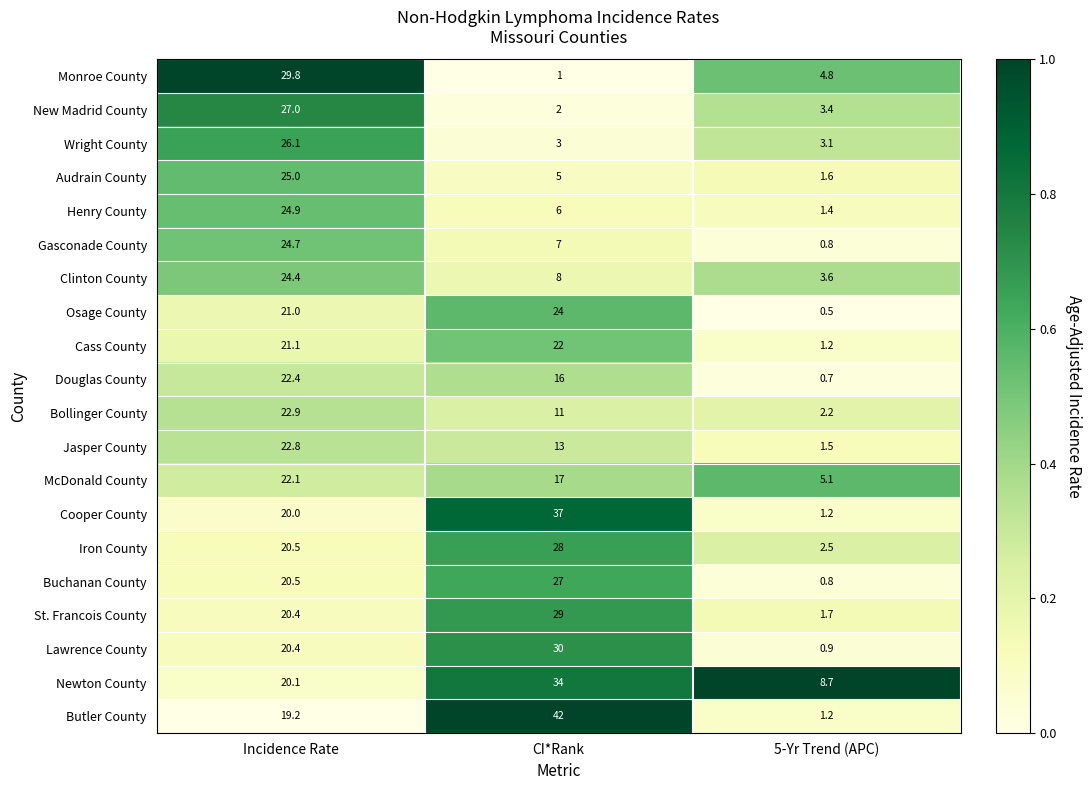

What is the sum of the Iron County values at 5-Yr Trend (APC) and CI*Rank?

30.5